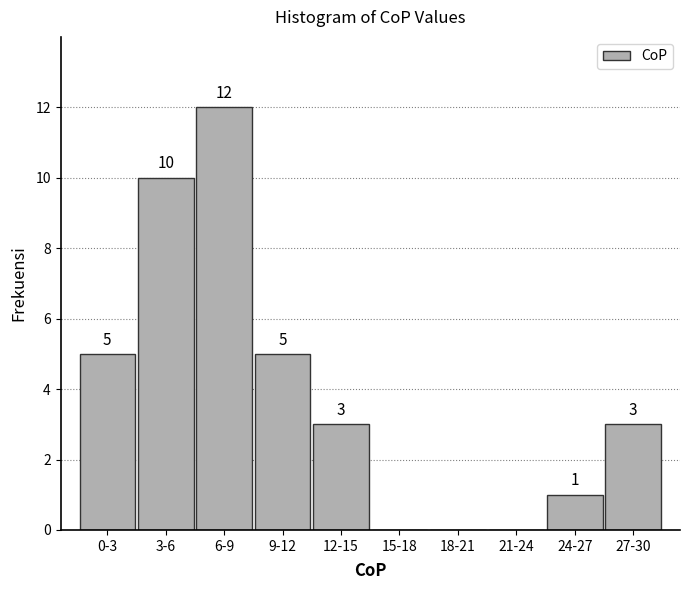

Reading right to left, list all the values displayed in this chart.

27-30=3	24-27=1	21-24=0	18-21=0	15-18=0	12-15=3	9-12=5	6-9=12	3-6=10	0-3=5